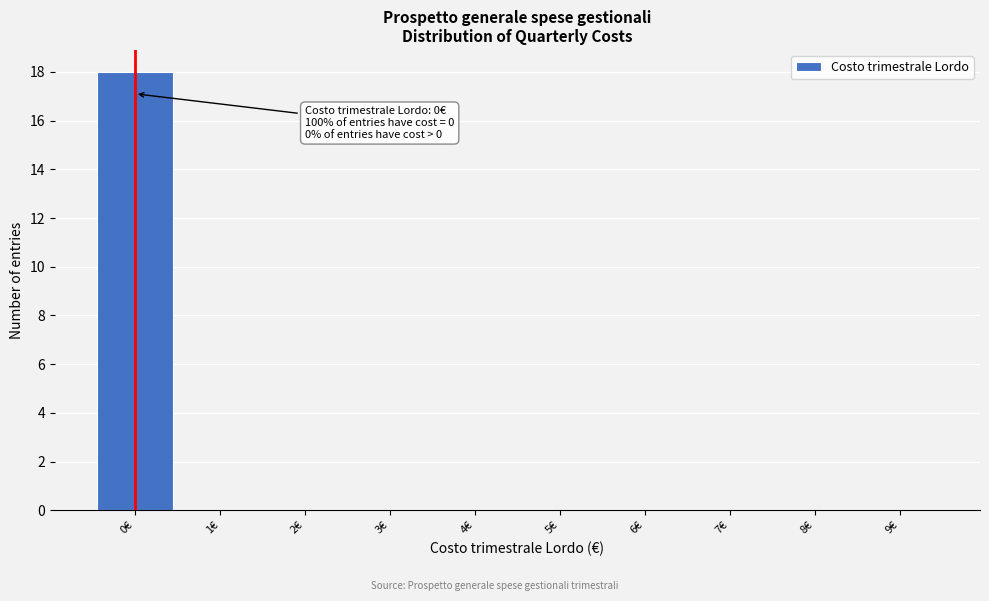

Which range on the x-axis has the tallest bar?

-0.5 to 0.5